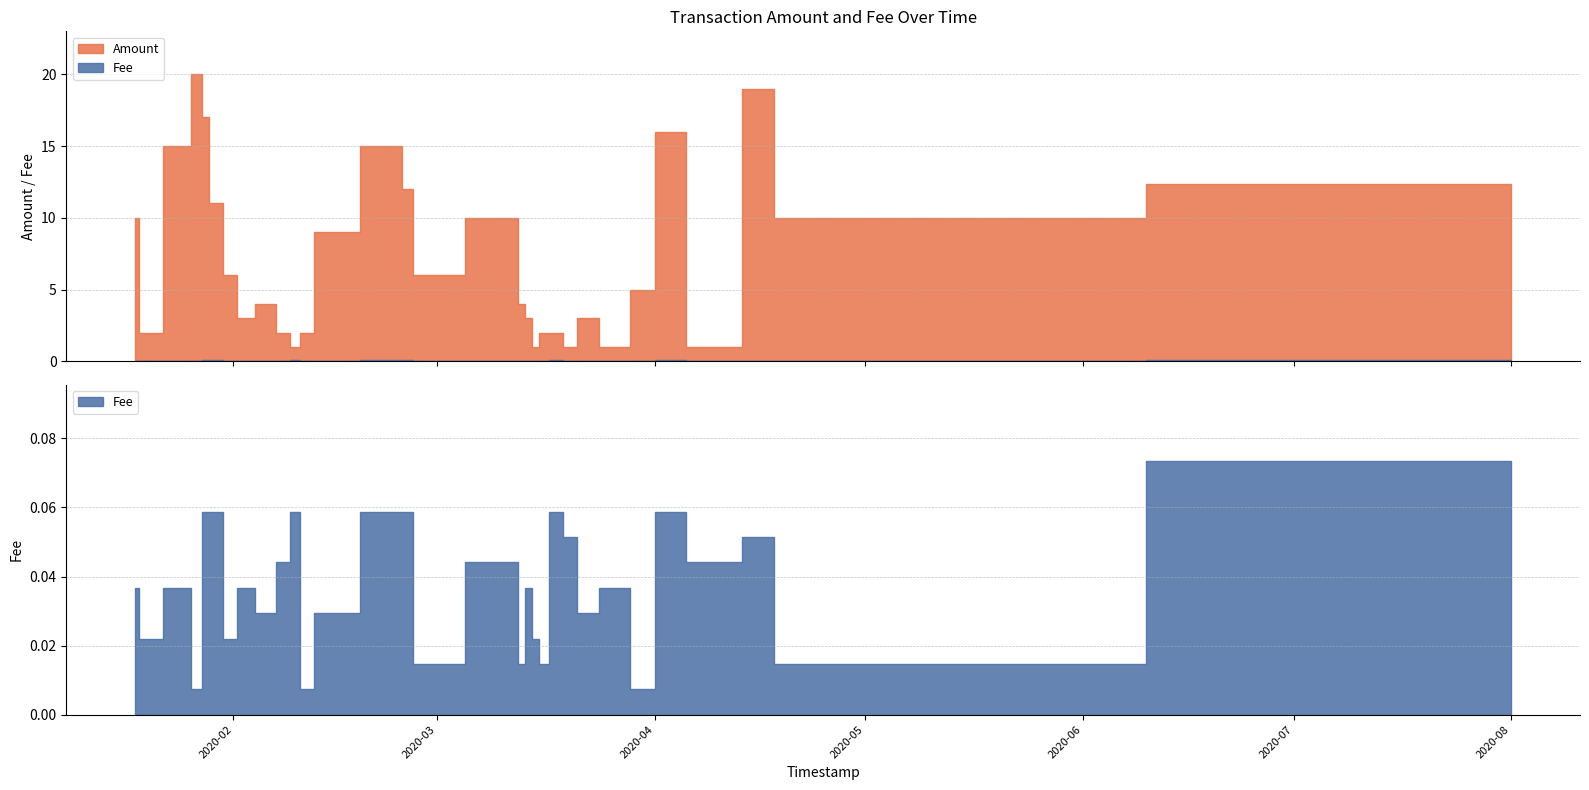

The Fee series shows 0.1 at 2020-03-18. True or false?

True